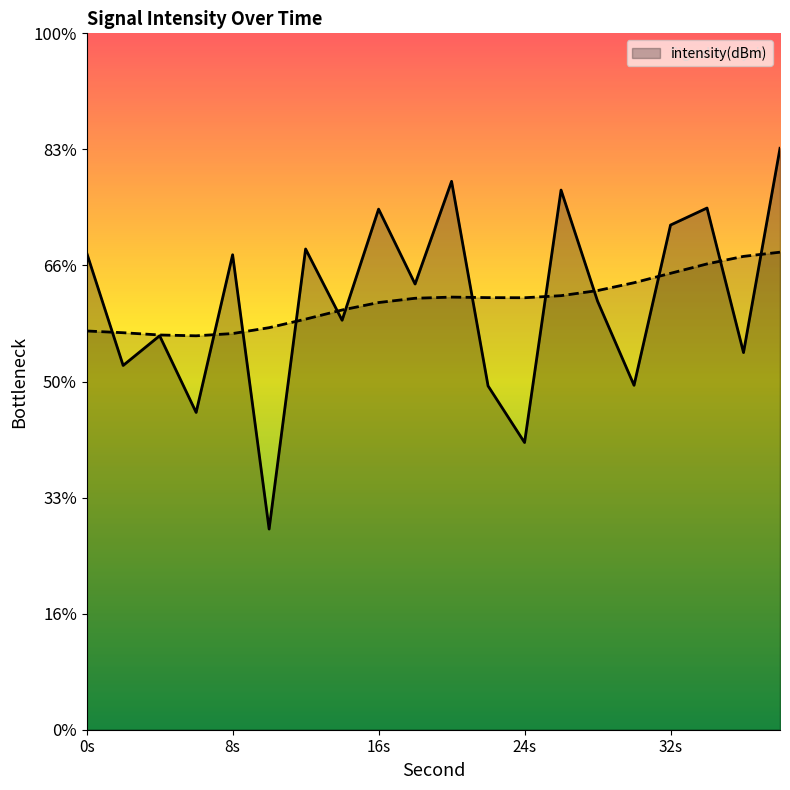

What is the change in value from 6 to 12?

+7.0